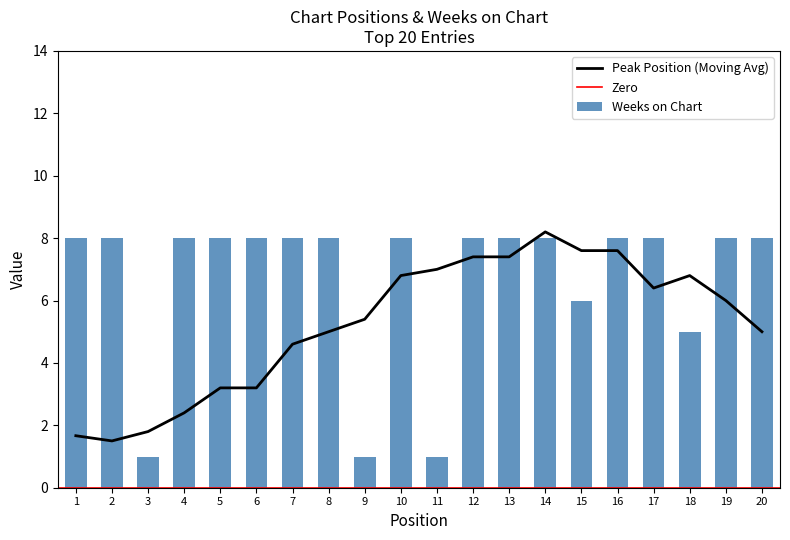

How many categories are shown in the chart?

20